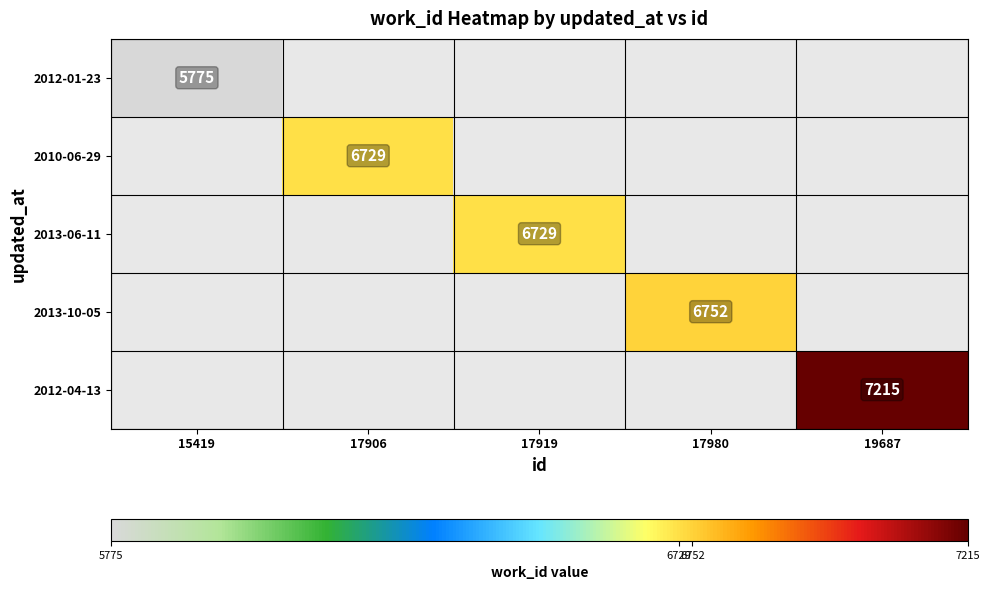

List the labels in order of 2013-10-05 value, smallest first.

15419, 17906, 17919, 17980, 19687